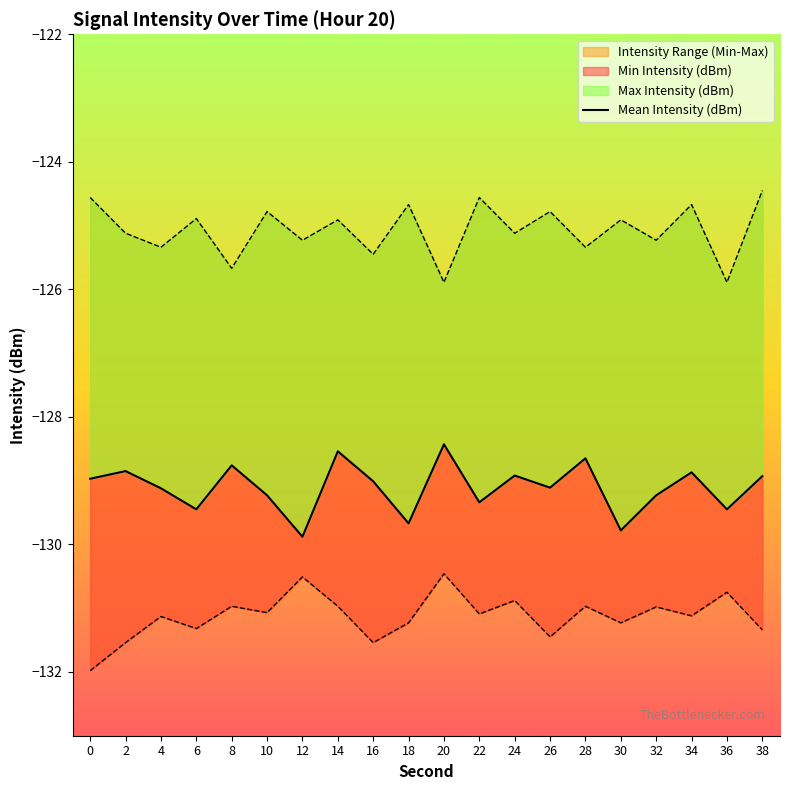

How many interior local valleys (lower than both neighbors) does the data have?

7